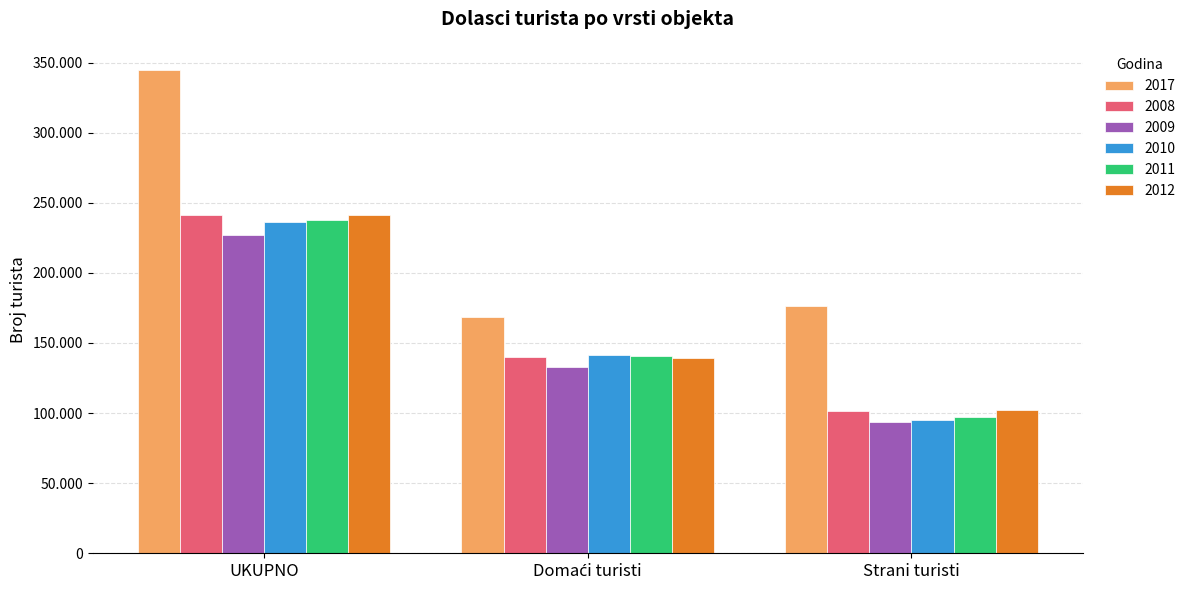

Reading left to right, extract all data points from this chart.

2017: UKUPNO=344659	Domaći turisti=168293	Strani turisti=176366
2008: UKUPNO=241145	Domaći turisti=139961	Strani turisti=101184
2009: UKUPNO=226957	Domaći turisti=133047	Strani turisti=93910
2010: UKUPNO=236286	Domaći turisti=141201	Strani turisti=95085
2011: UKUPNO=237794	Domaći turisti=140405	Strani turisti=97389
2012: UKUPNO=241214	Domaći turisti=139239	Strani turisti=101975